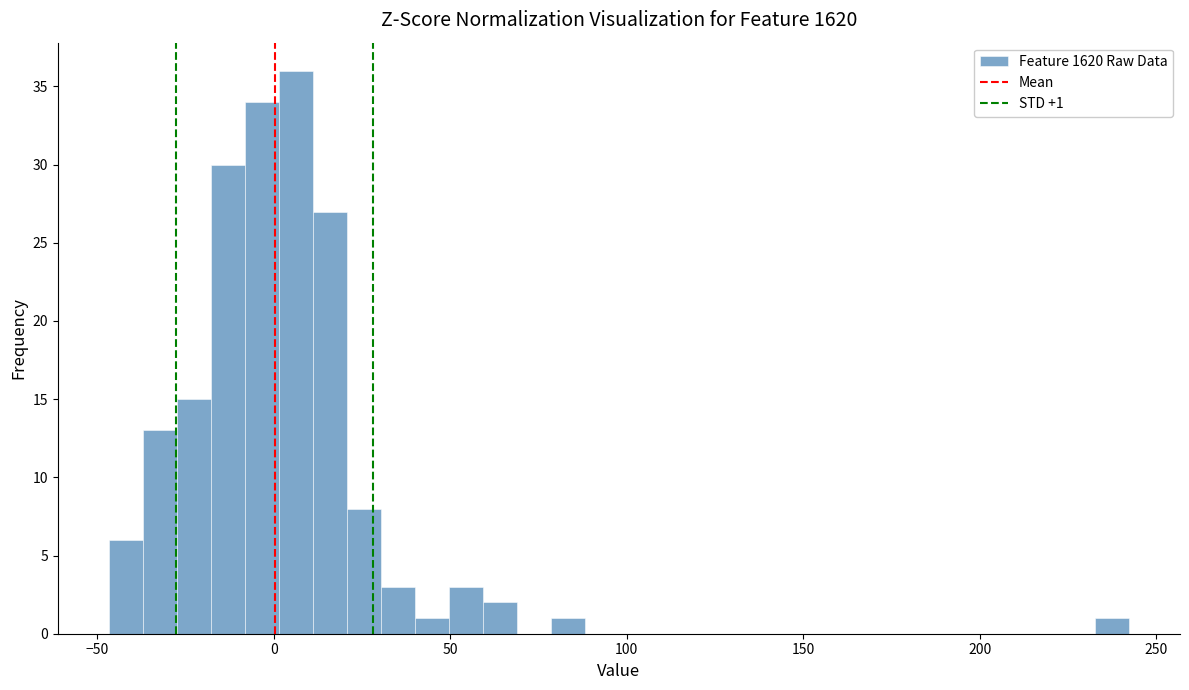

Read against the x-axis, roughly where is the centre of the tallest bar?

5